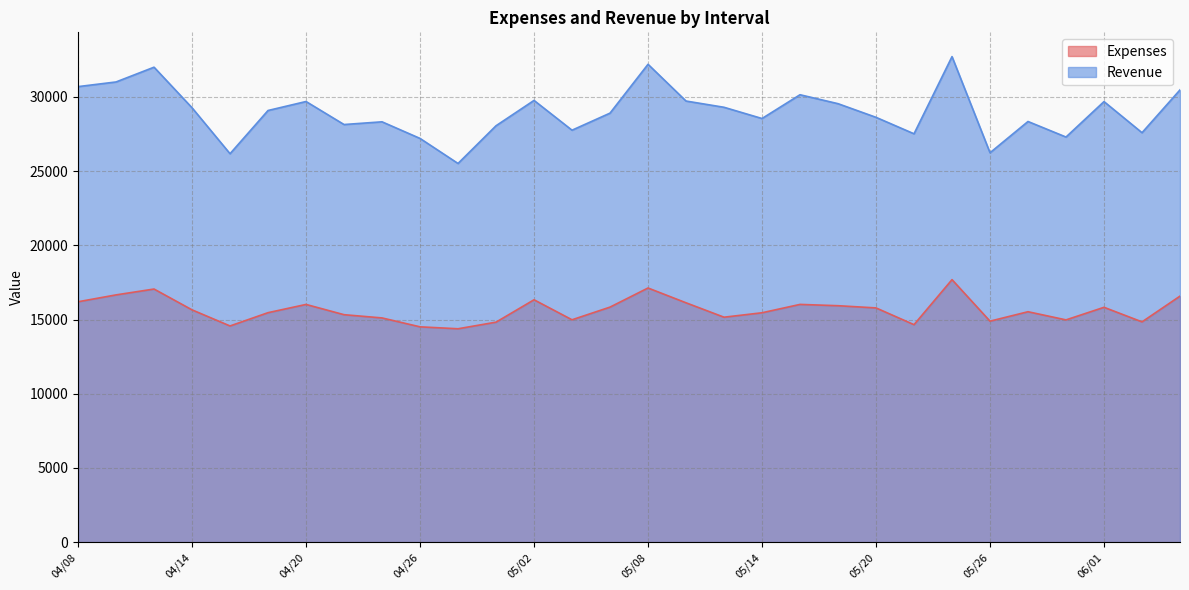

Reading left to right, extract all data points from this chart.

Expenses: 16198	16661	17056	15653	14568	15463	16018	15327	15109	14509	14379	14824	16332	14984	15838	17126	16129	15158	15457	16020	15932	15784	14655	17689	14891	15527	14977	15825	14843	16579
Revenue: 30694	31008	32003	29269	26174	29085	29691	28140	28323	27204	25516	28057	29765	27758	28908	32199	29723	29302	28545	30147	29545	28625	27516	32716	26238	28344	27297	29686	27589	30474